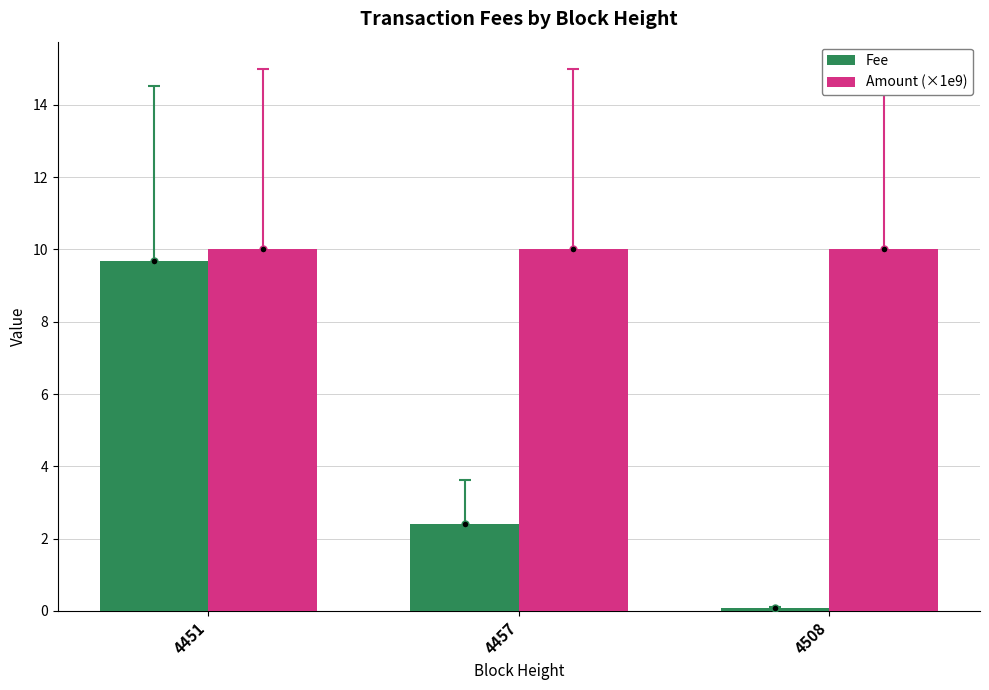

Reading left to right, list all the values displayed in this chart.

Fee: 9.7	2.4	0.1
Amount (×1e9): 10.0	10.0	10.0